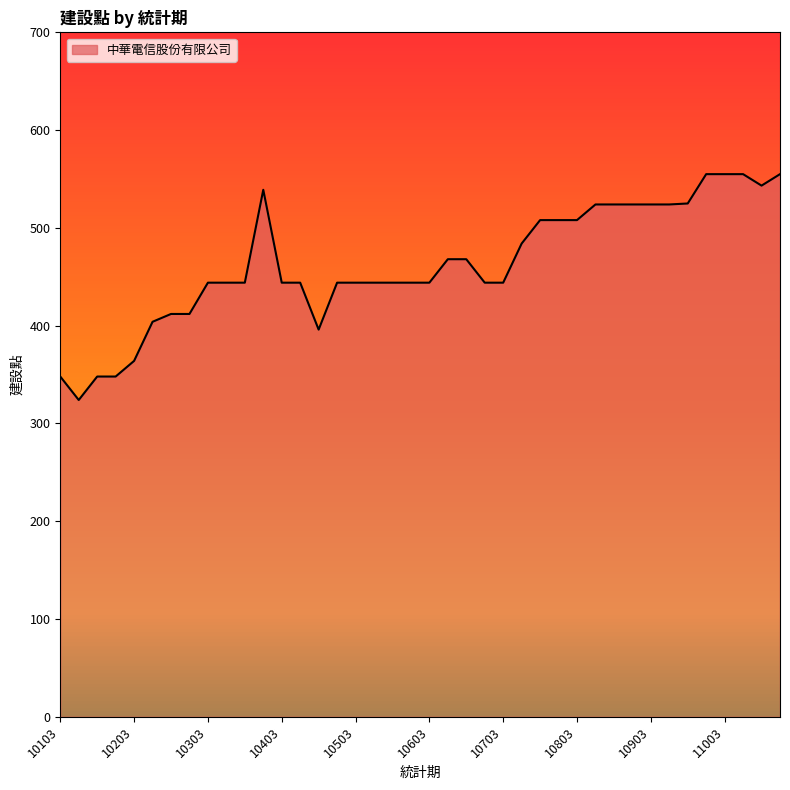

What is the smallest value displayed?

324.0